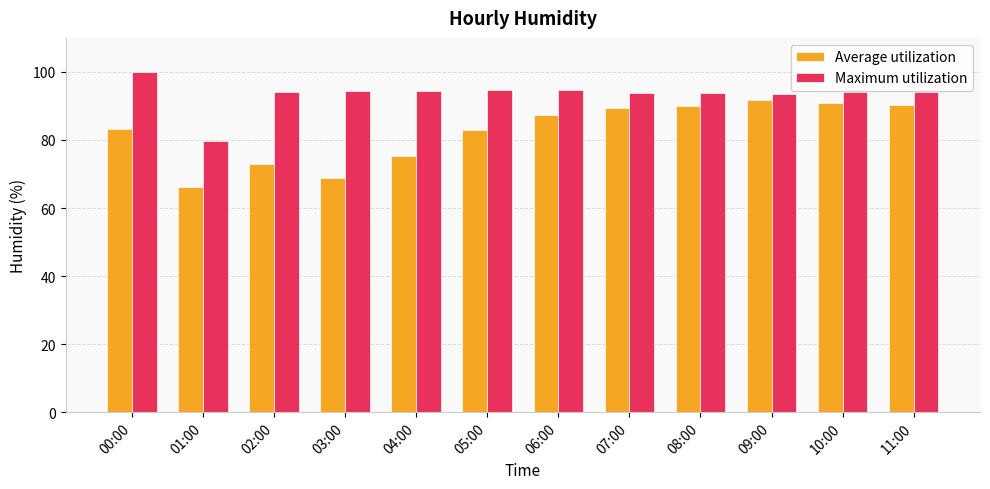

Which category has the lowest value across all series?

01:00